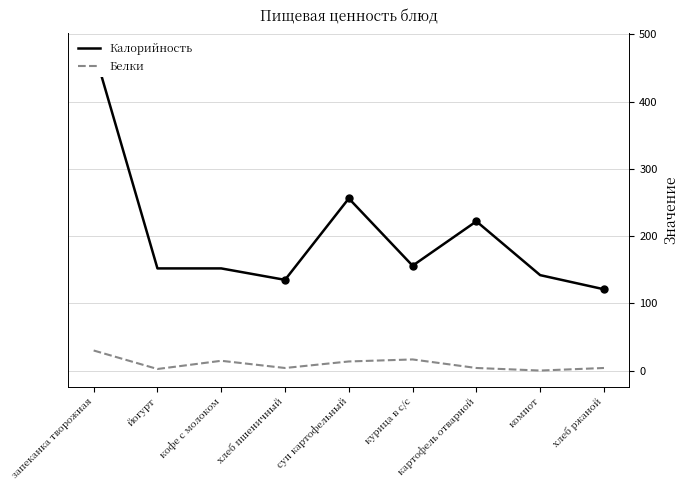

At how many categories does at least one series exceed 103?

9